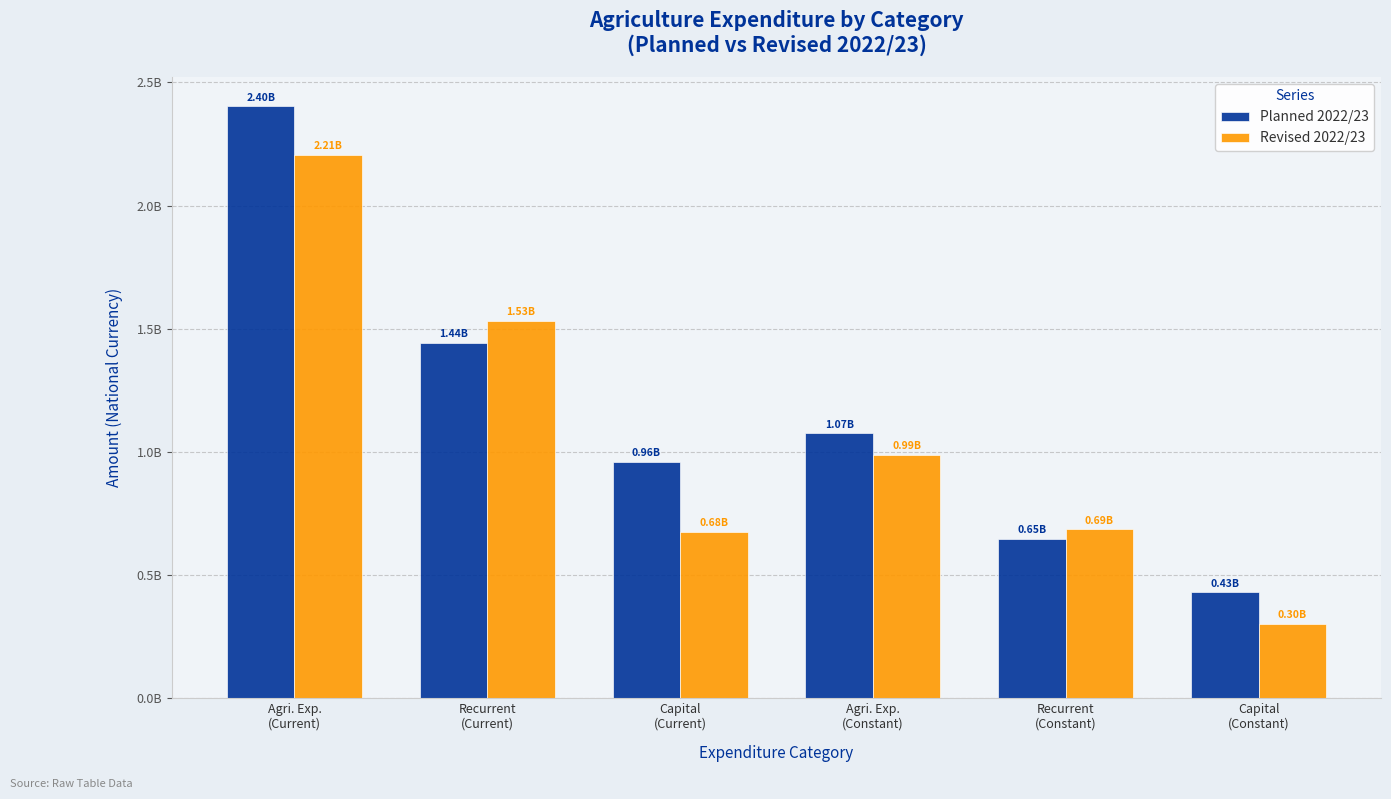

What is the sum of the Revised 2022/23 values at Agri. Exp.
(Current) and Agri. Exp.
(Constant)?

3194284690.5